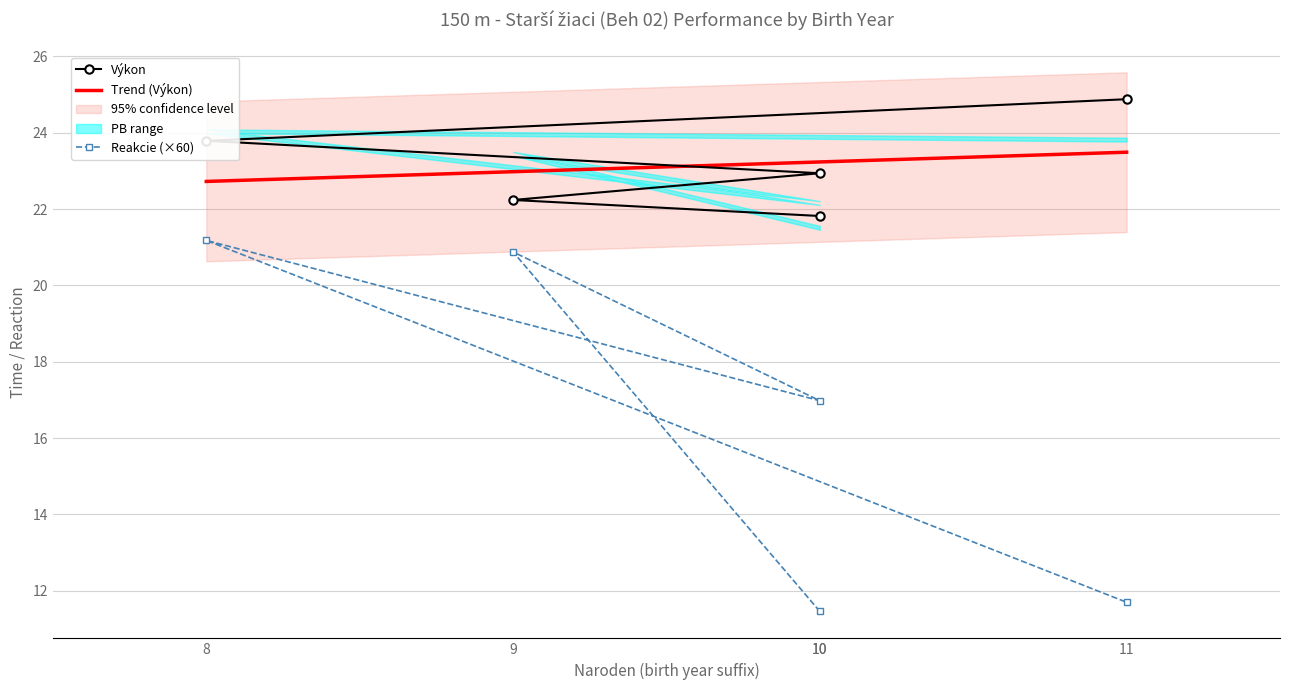

Read the Reakcie value at 9.

20.9